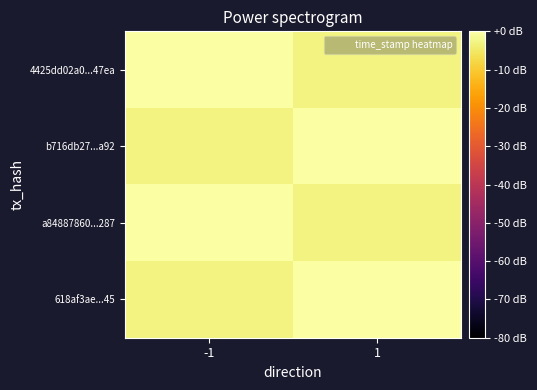

Between -1 and 1, which is larger?

-1